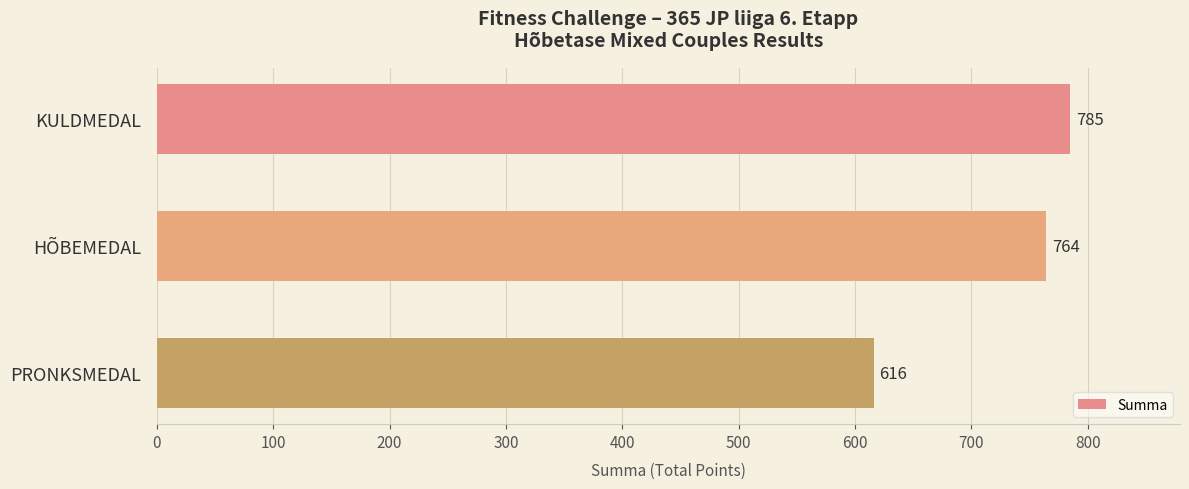

Count the number of data series in this chart.

1